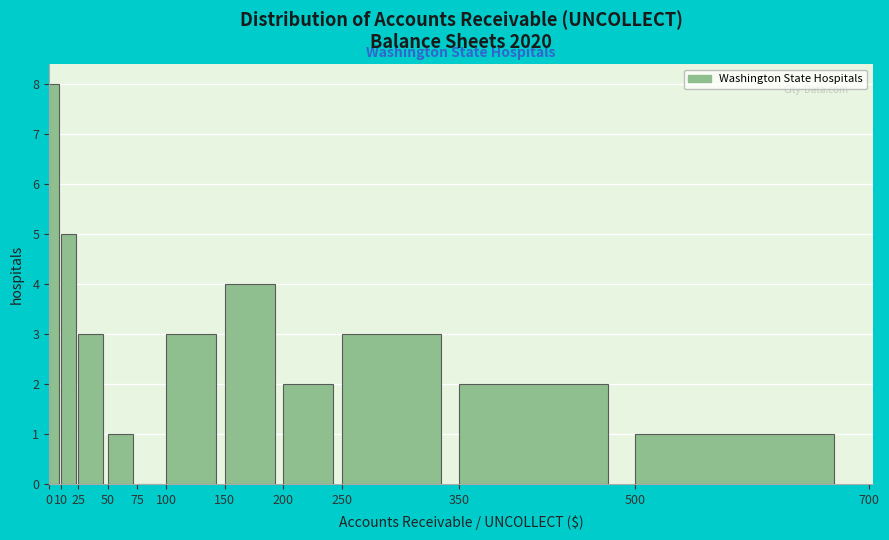

How tall is the bar that spans 150 to 200 on the x-axis? The values are not printed on the chart, so give them approximately, as read against the axis.

4